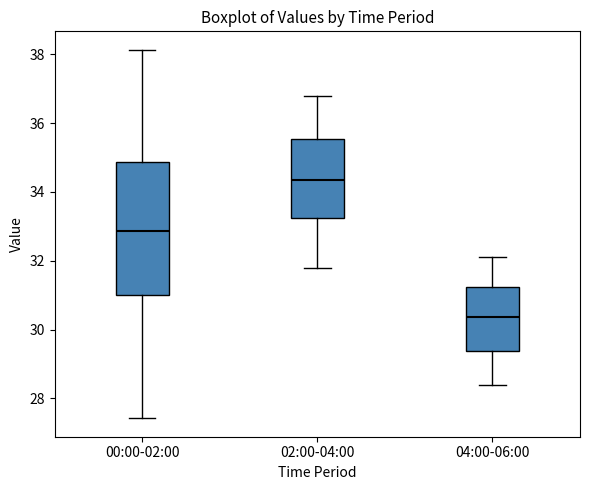

Where does the lower whisker of the box for 02:00-04:00 end on the y-axis? The values are not printed on the chart, so give them approximately, as read against the axis.

31.8